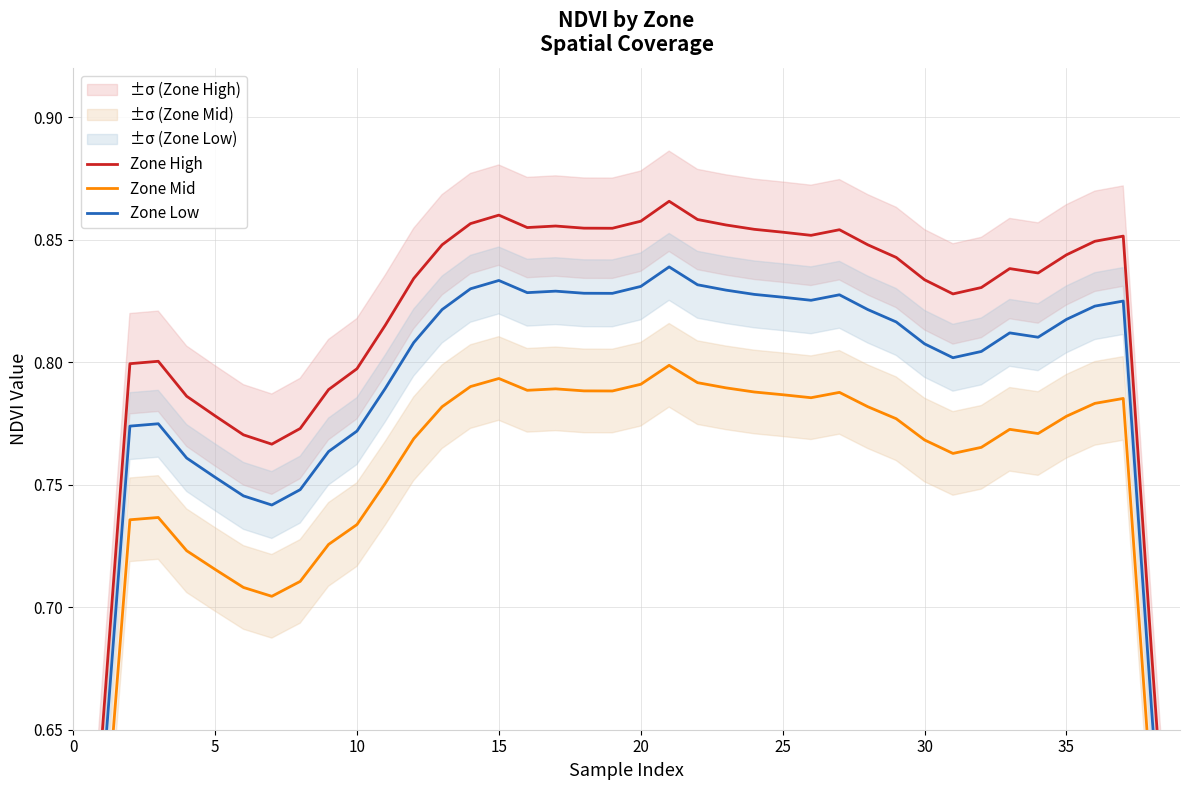

True or false: Zone Low has a value of 0.8 at 11.

True